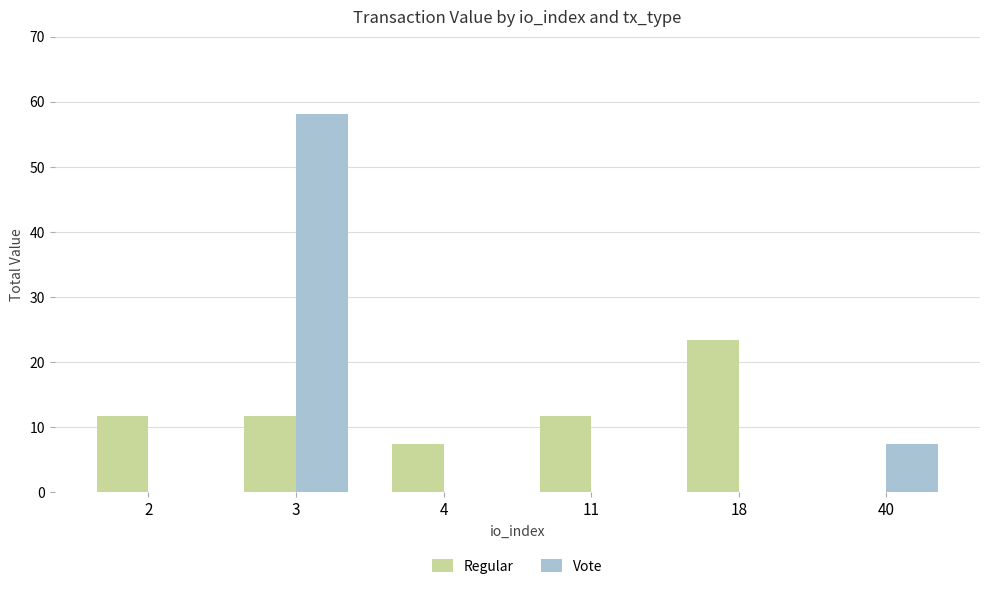

Are the bars grouped side by side (vs. stacked)?

Yes